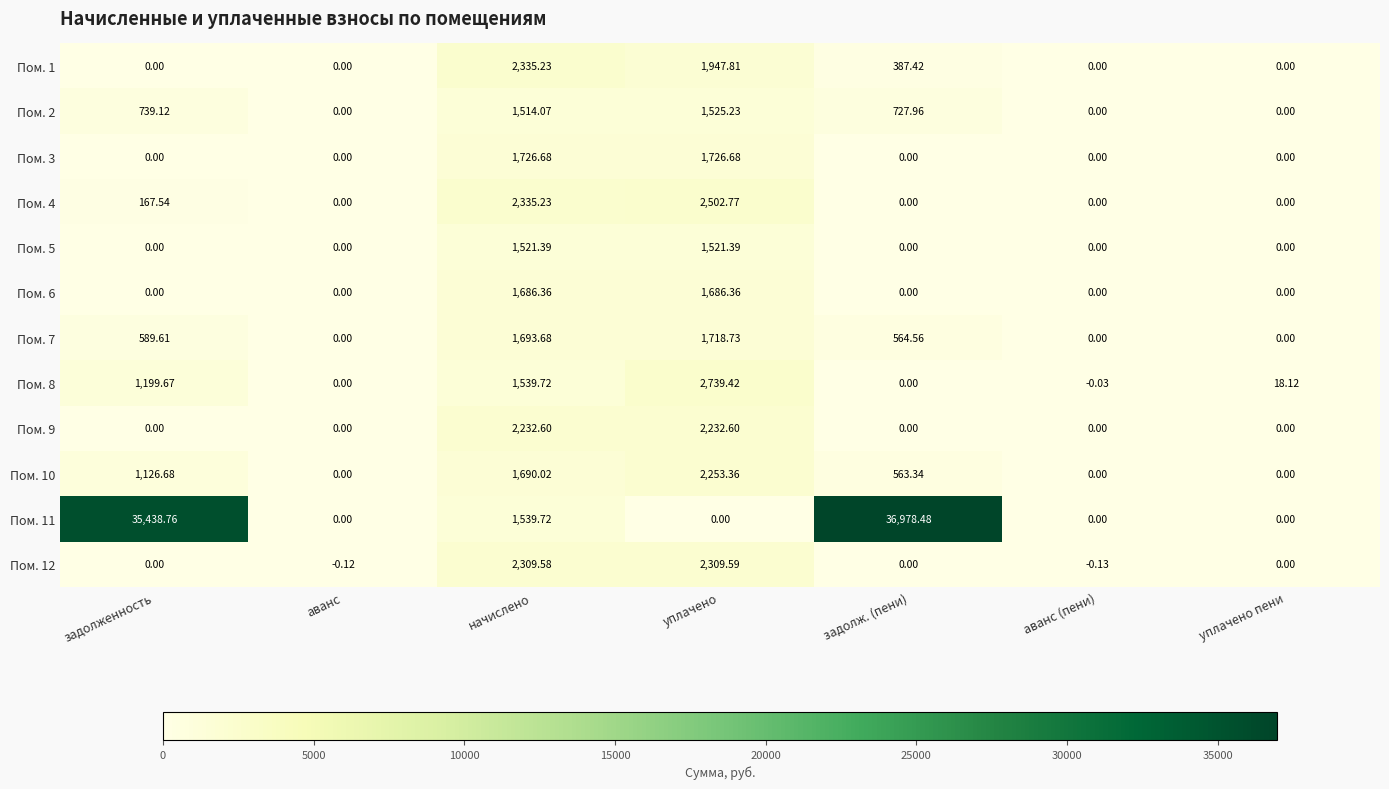

Where is Пом. 10 nearest to the value 1126?

задолженность